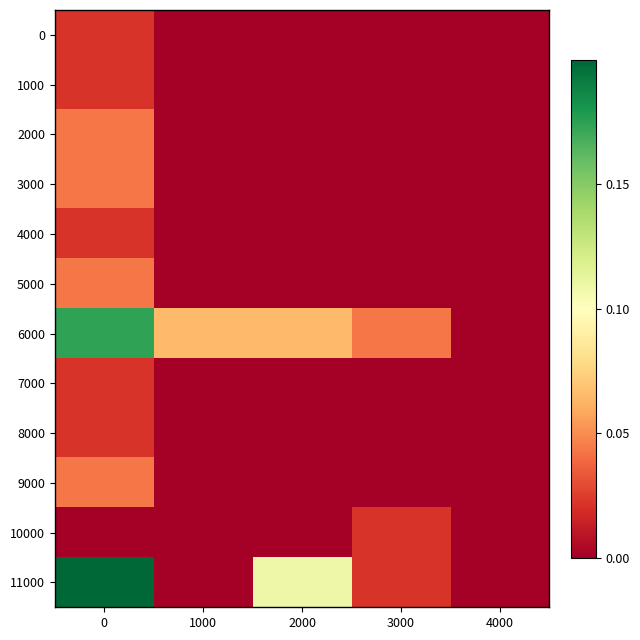

At which category does the chart reach its minimum across all series?

1000